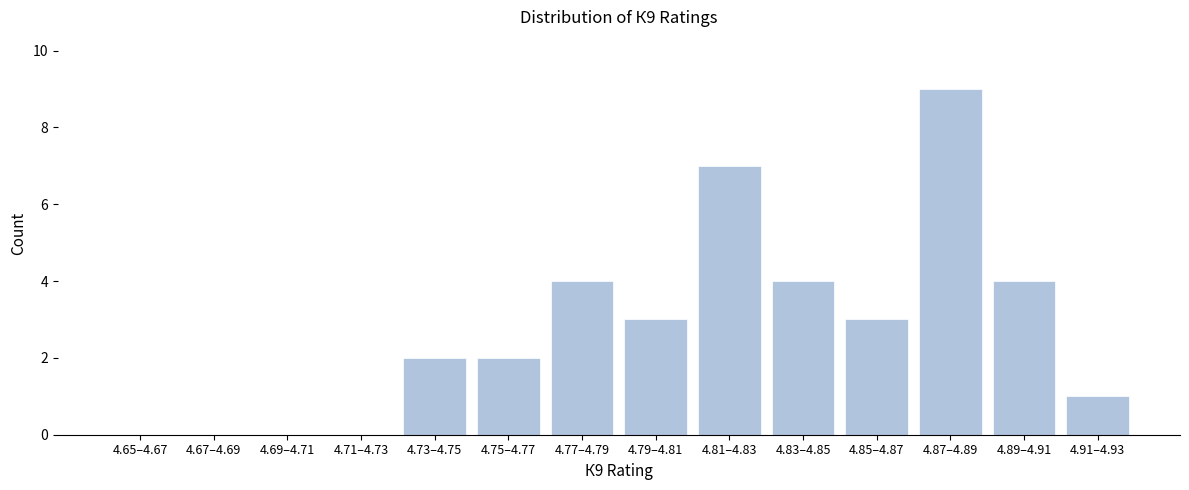

Reading left to right, extract all data points from this chart.

4.65–4.67=0	4.67–4.69=0	4.69–4.71=0	4.71–4.73=0	4.73–4.75=2	4.75–4.77=2	4.77–4.79=4	4.79–4.81=3	4.81–4.83=7	4.83–4.85=4	4.85–4.87=3	4.87–4.89=9	4.89–4.91=4	4.91–4.93=1